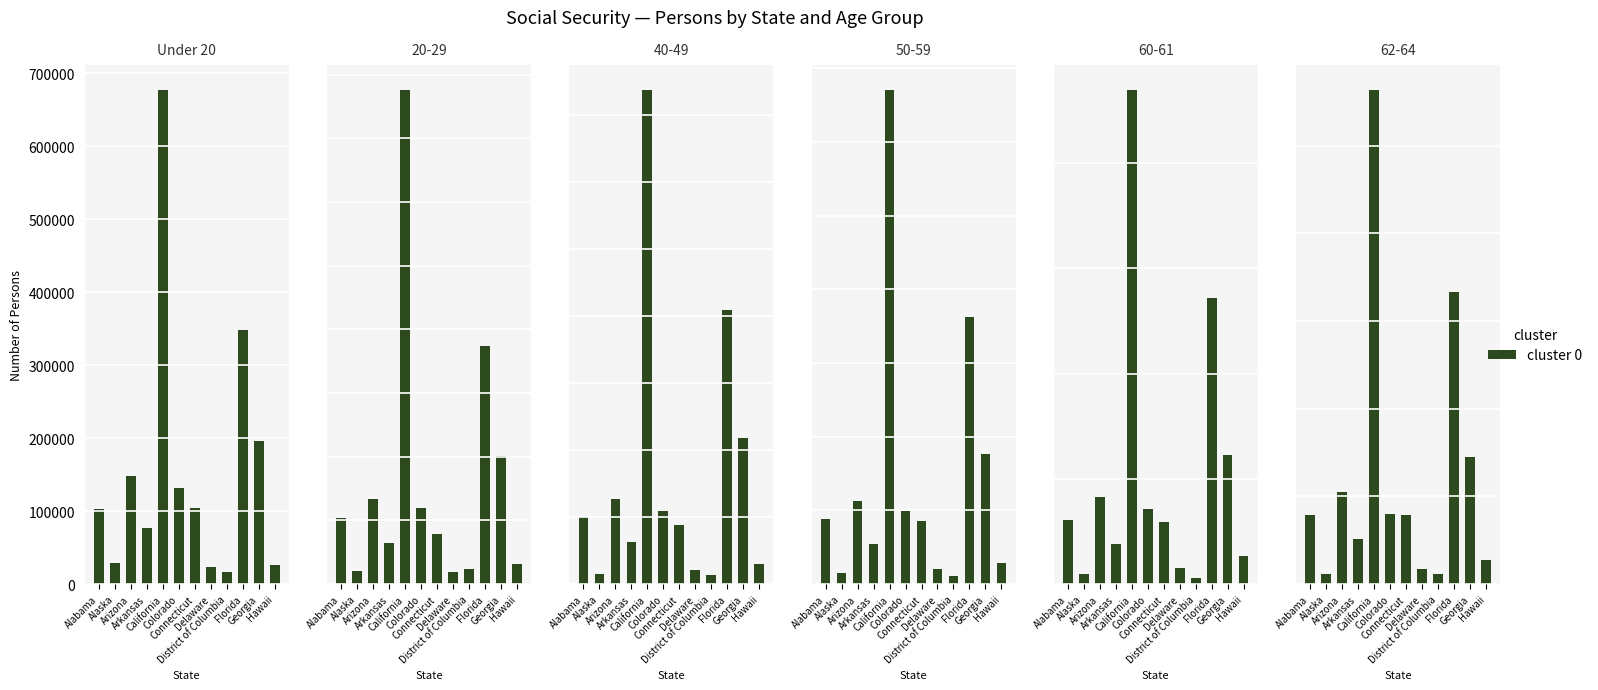

The chart shows a value of 261181 at Georgia. True or false?

False